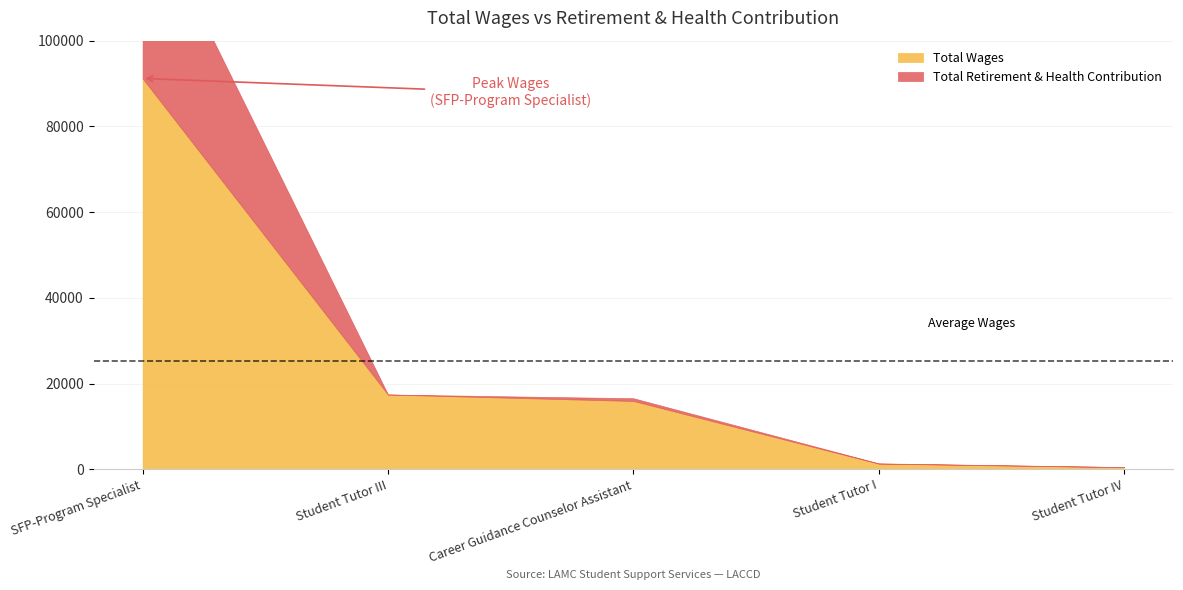

Between SFP-Program Specialist and Student Tutor III, which is larger?

SFP-Program Specialist